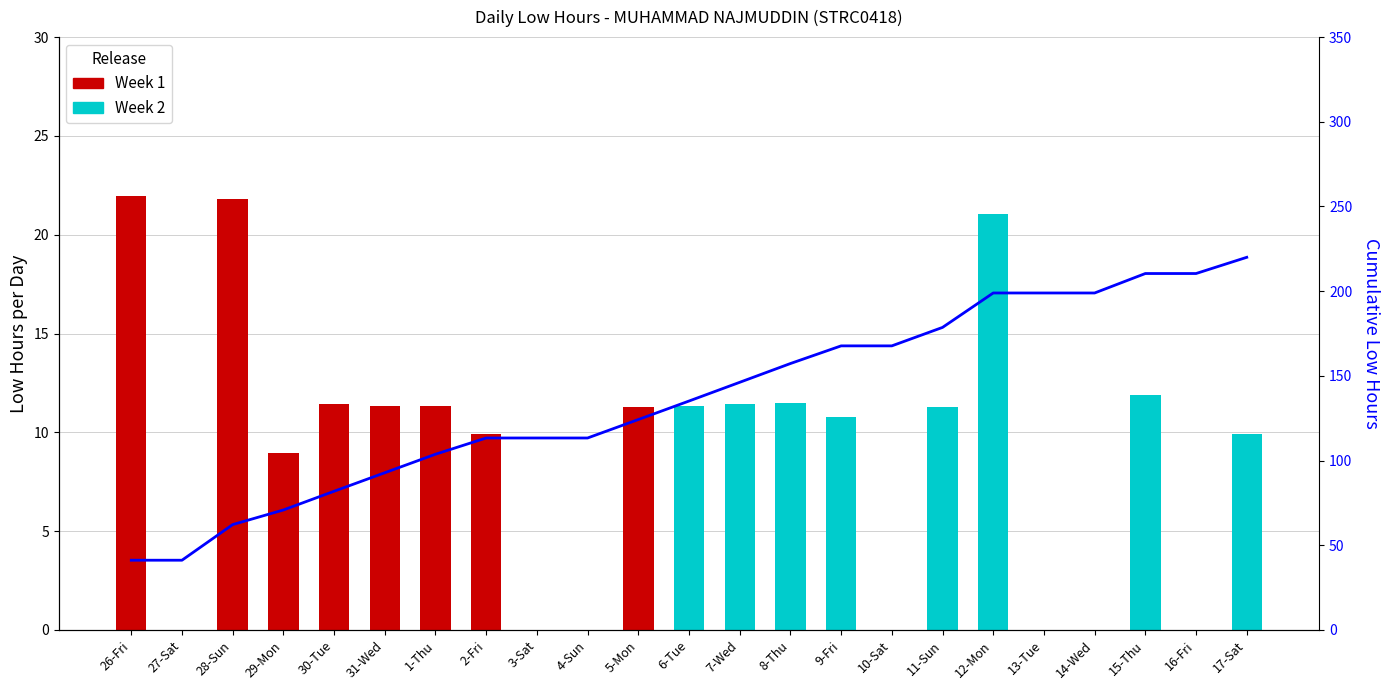

Which category has the highest value in the Week 2 series?

12-Mon